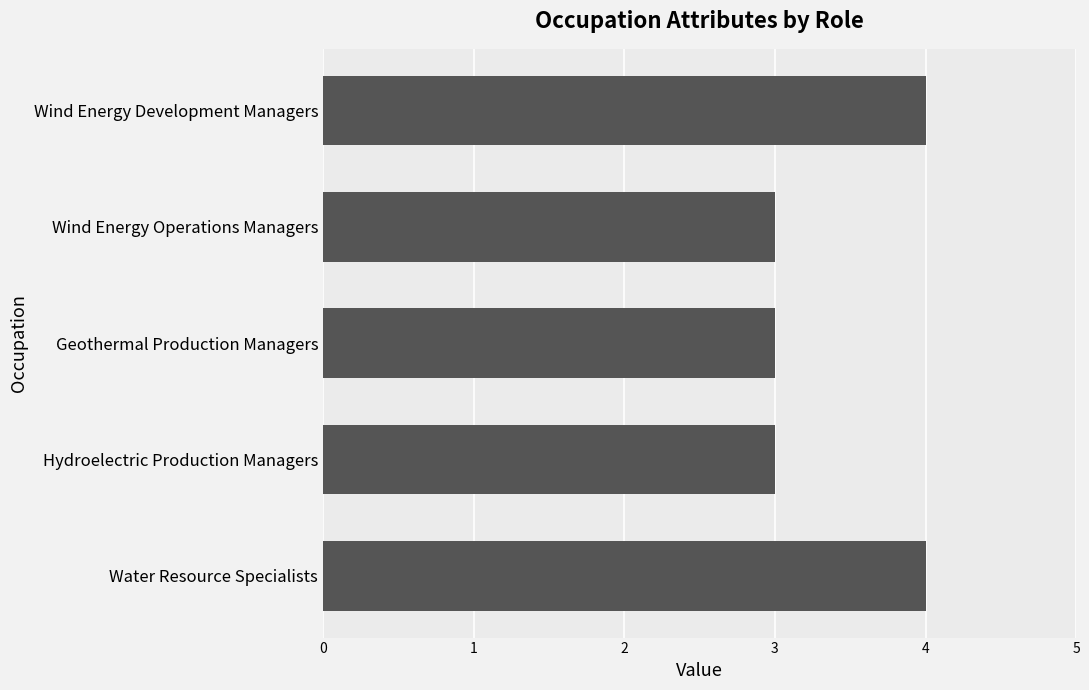

What is the maximum value shown in the chart?

4